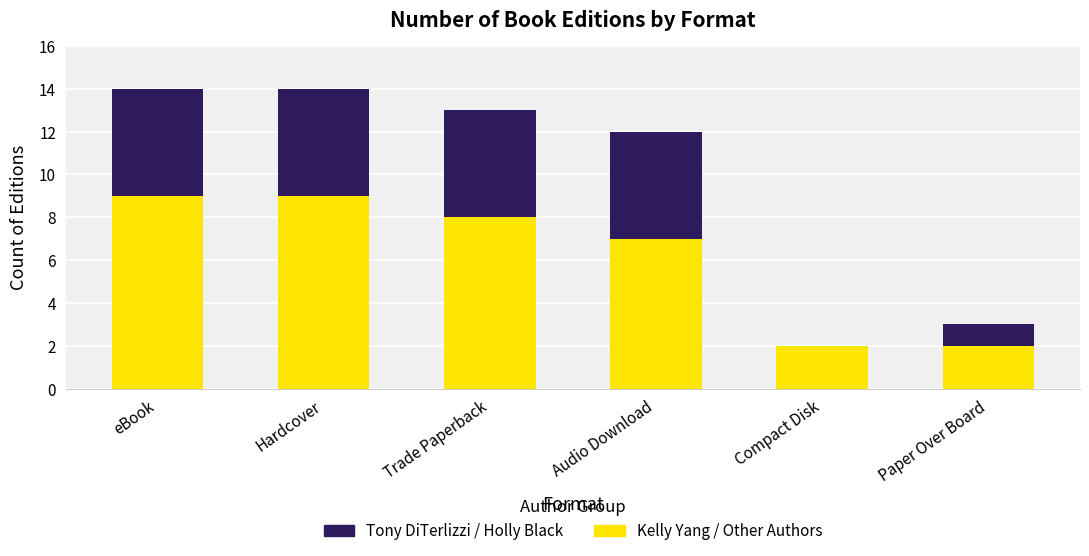

What is the total value across all series at Hardcover?

14